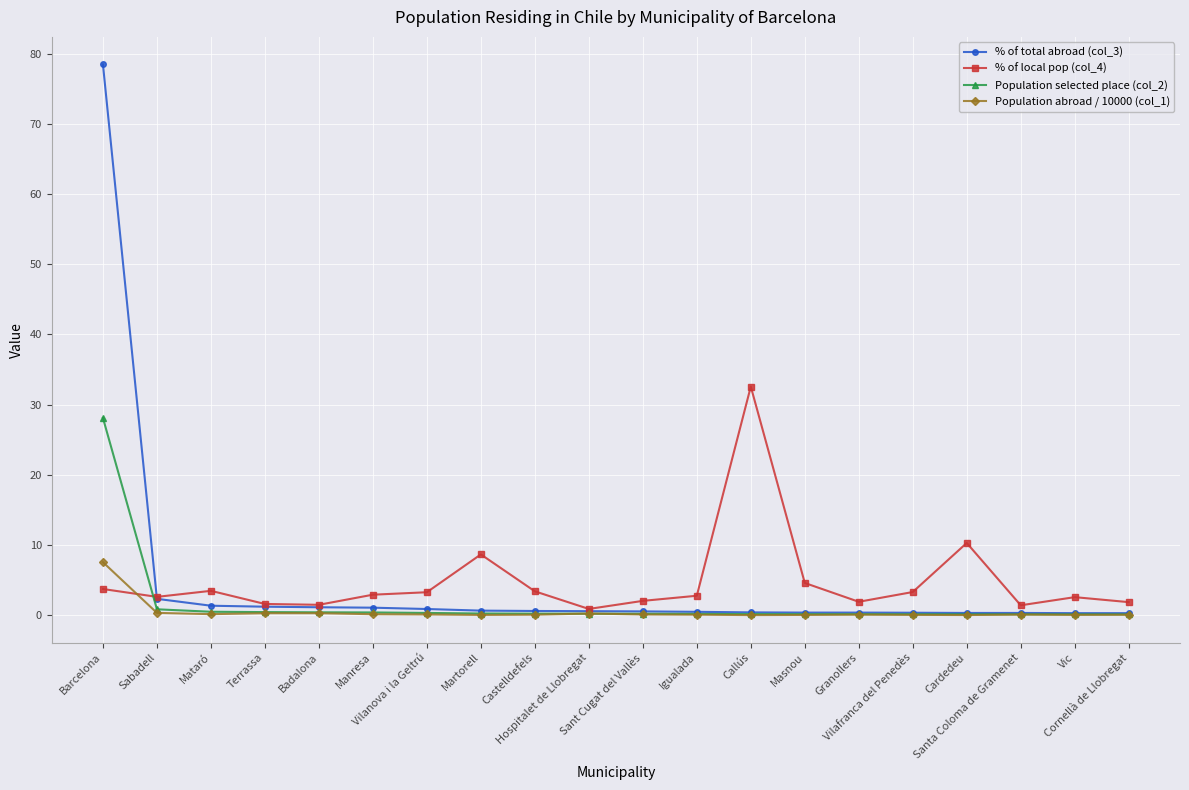

List the series in order of their peak value, highest first.

% of total abroad (col_3), % of local pop (col_4), Population selected place (col_2), Population abroad / 10000 (col_1)